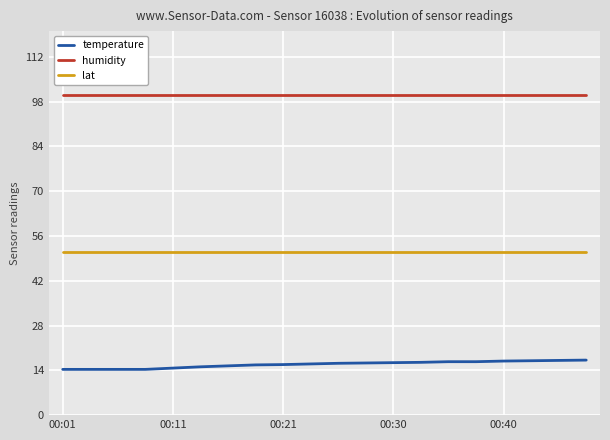

What is the greatest value displayed?

99.9